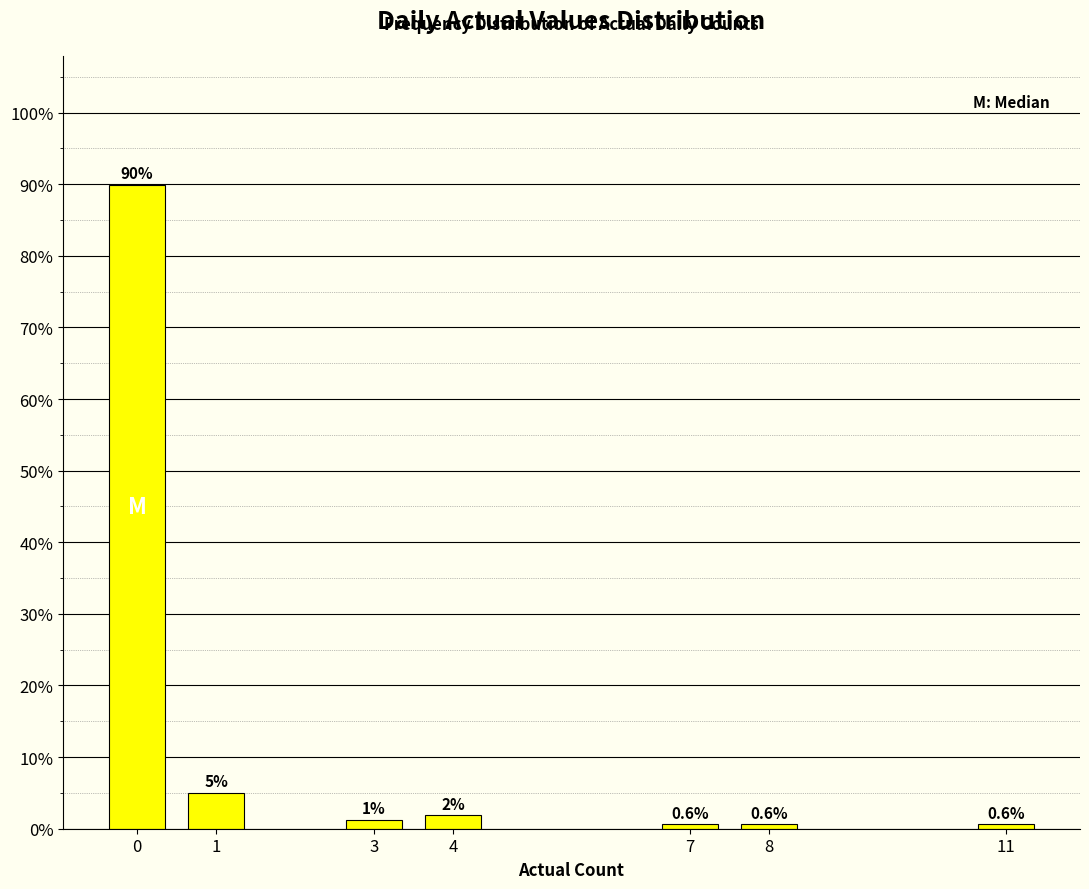

True or false: the data shows 0.6 at 7.

True